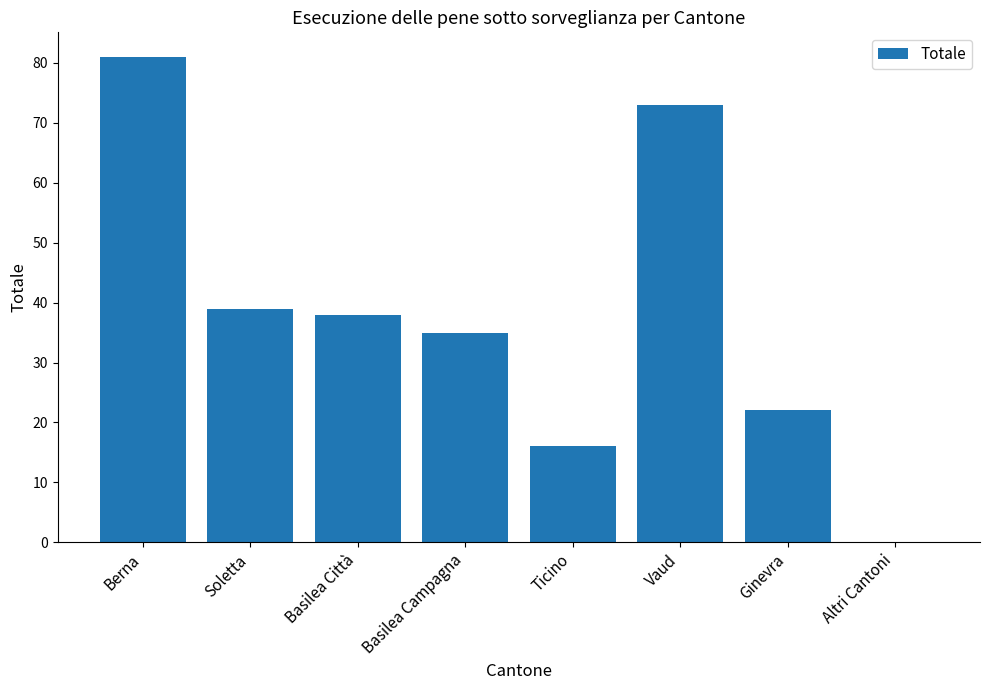

What is the maximum value shown in the chart?

81